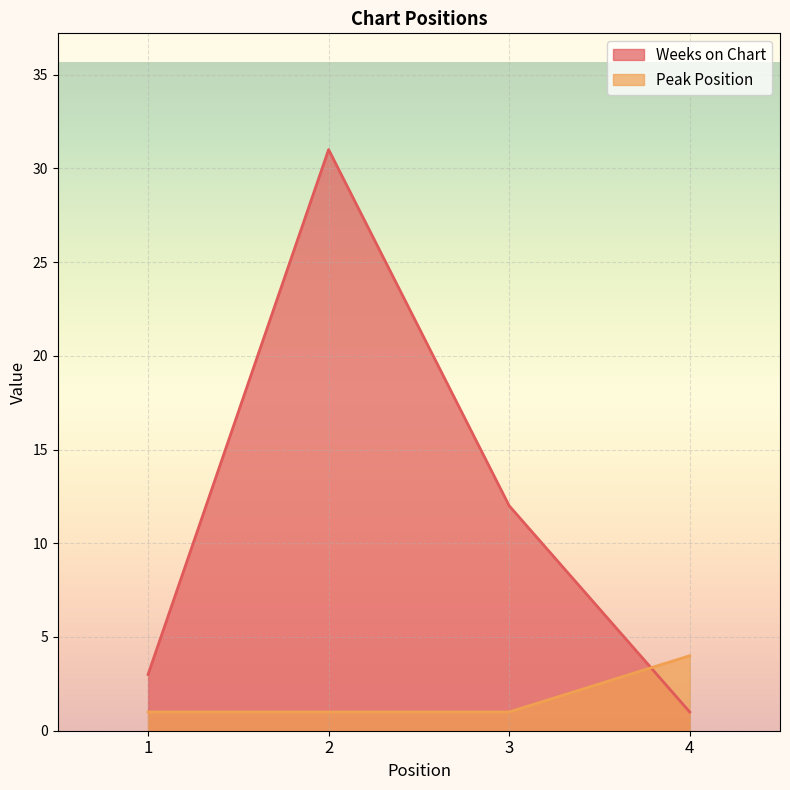

The Weeks on Chart series shows 12 at 3. True or false?

True